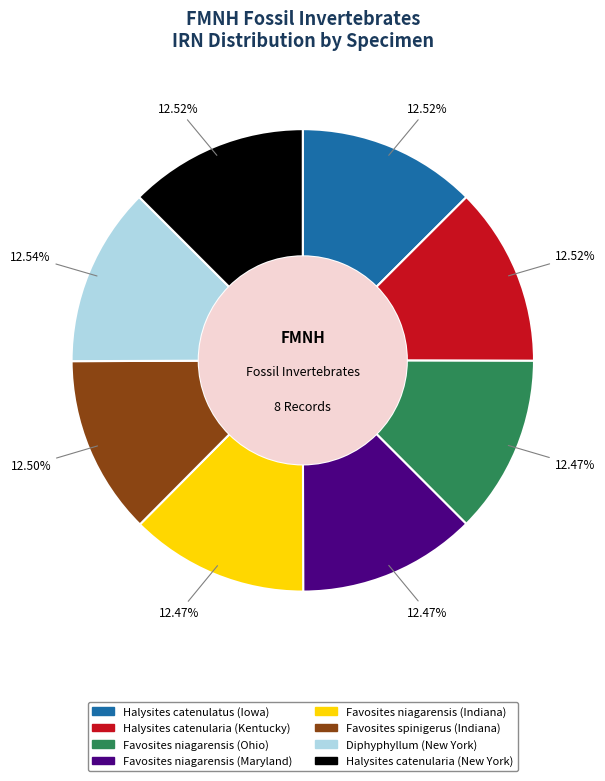

Do Diphyphyllum (New York) and Halysites catenularia (New York) together represent more than half of the pie?

No